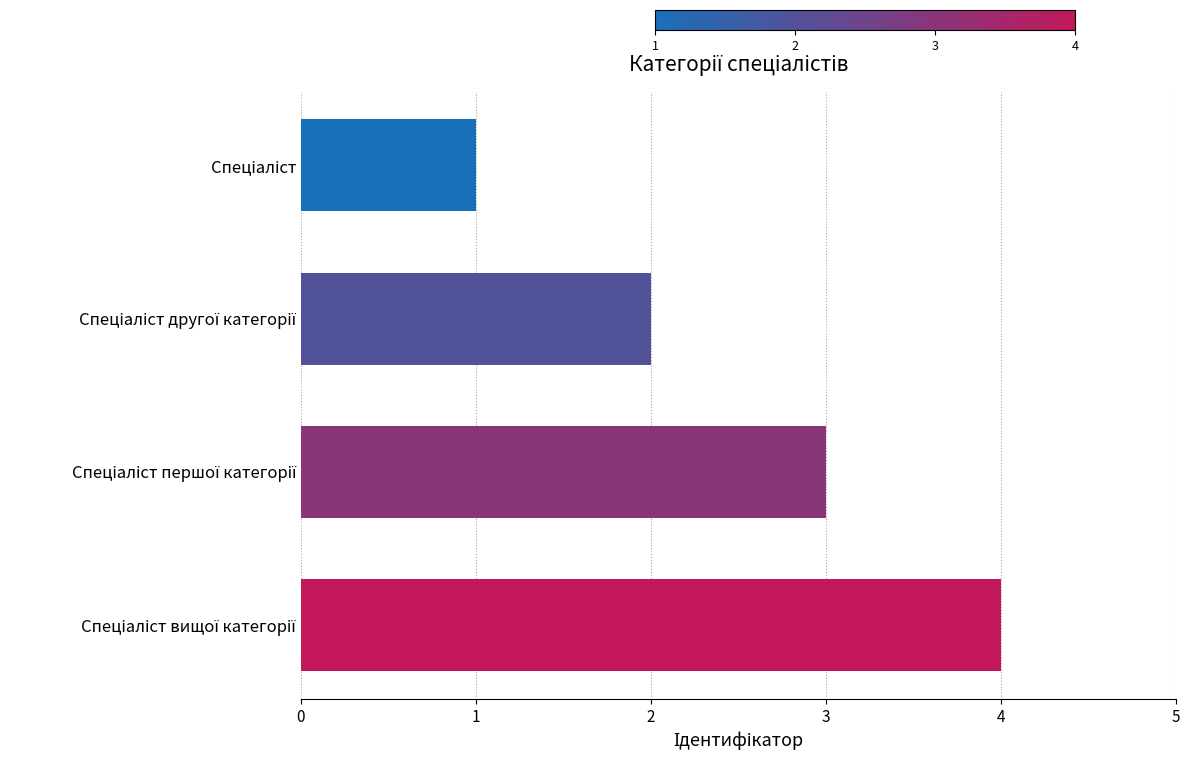

What is the maximum value shown in the chart?

4